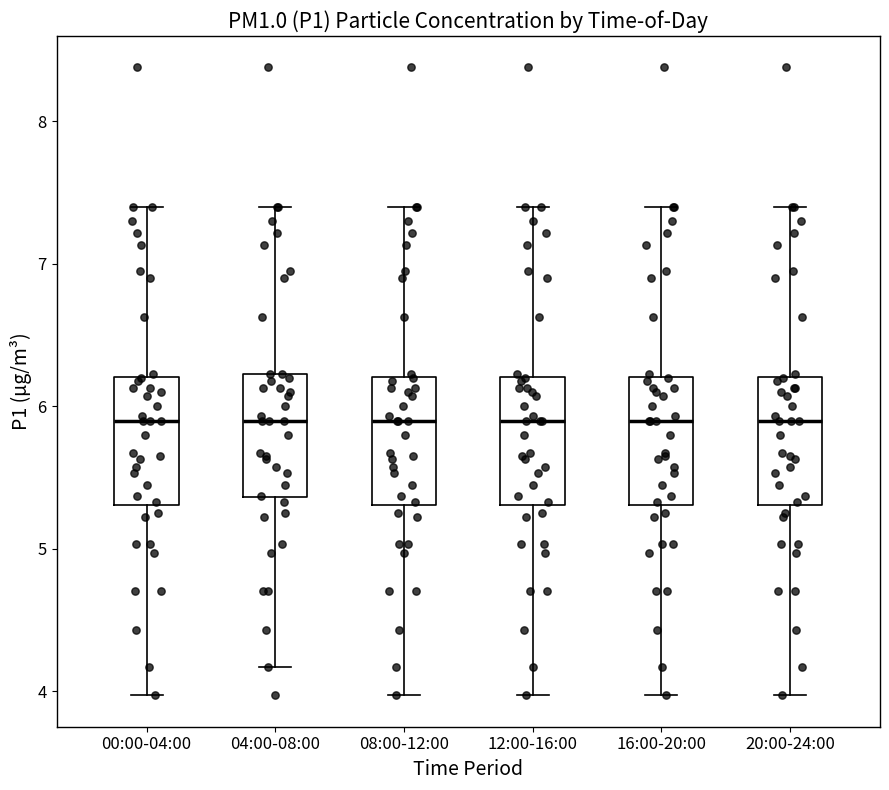

Where is the upper edge of the box for 16:00-20:00 on the y-axis? The values are not printed on the chart, so give them approximately, as read against the axis.

6.2